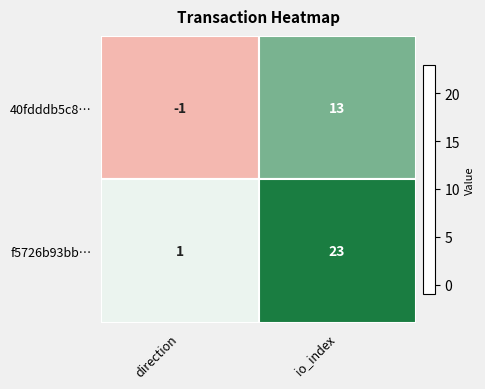

What is the total value across all series at io_index?

36